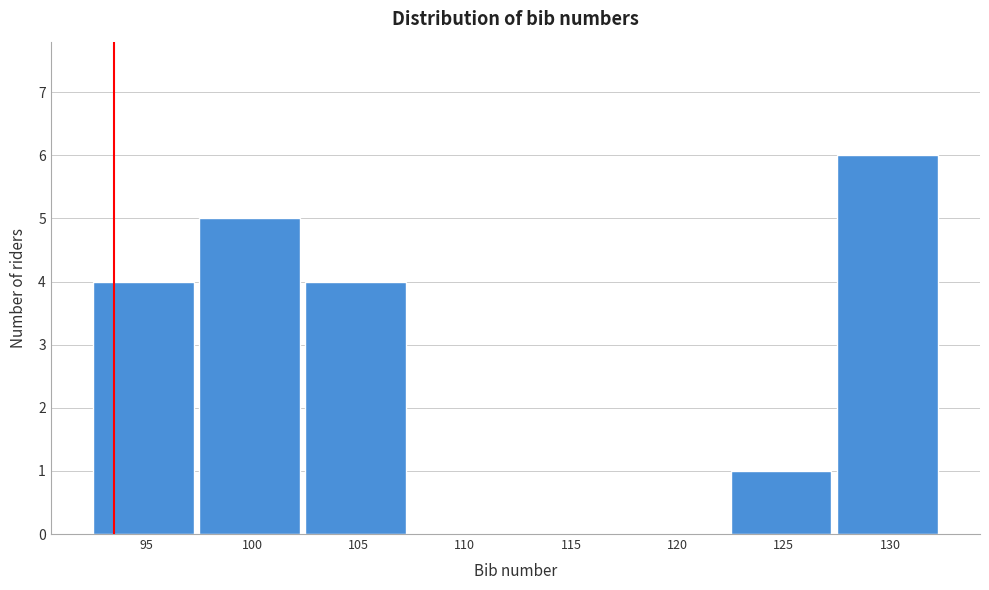

Reading left to right, extract all data points from this chart.

95=4	100=5	105=4	110=0	115=0	120=0	125=1	130=6